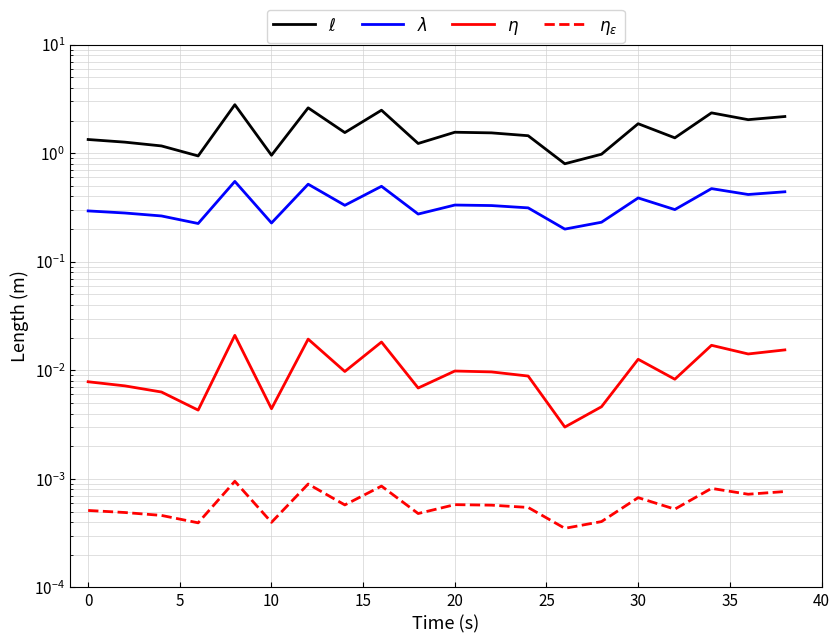

Rank the series by their maximum value, from highest to lowest.

$\ell$, $\lambda$, $\eta$, $\eta_\epsilon$